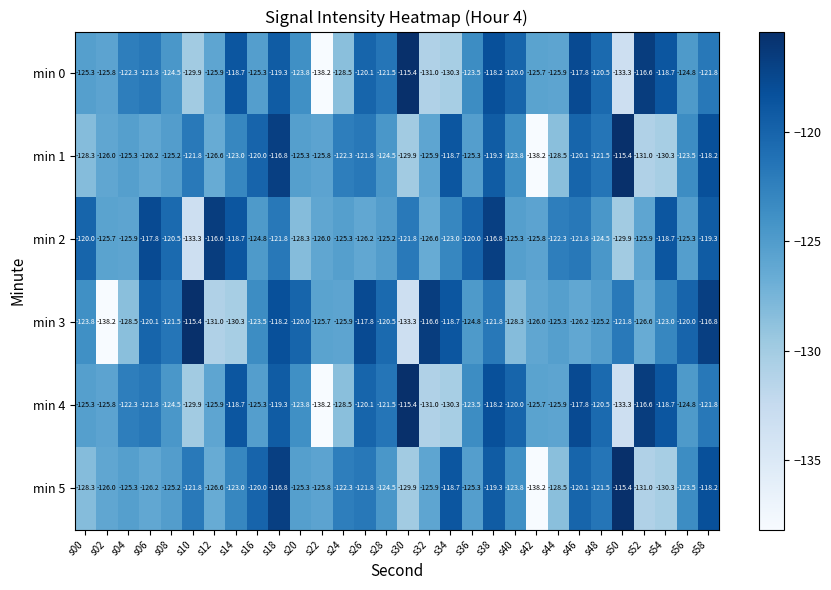

What is the maximum value shown in the chart?

-115.4